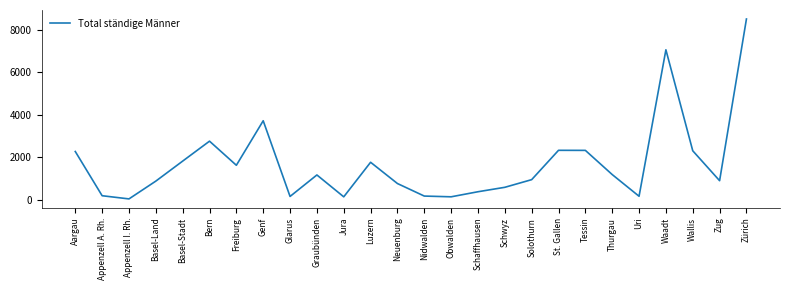

How many distinct data groups are displayed?

1